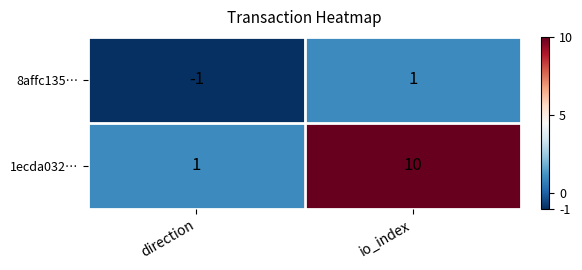

How many series are shown in this chart?

2